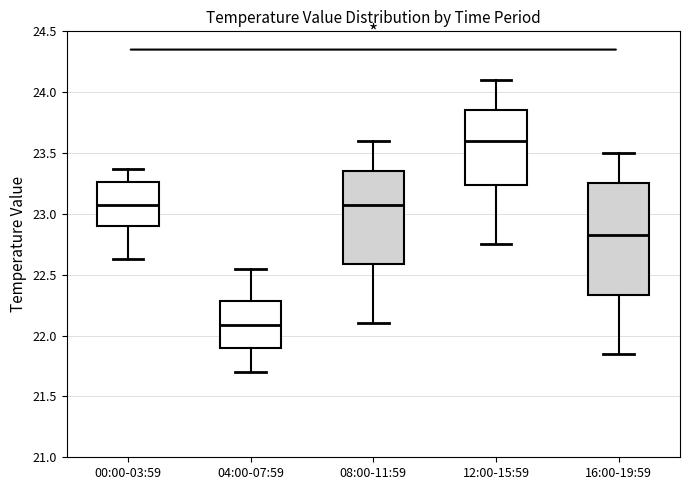

Reading left to right, transcribe this box plot: for each box, give where its median line is, the range the box spans, and where its two whiskers end, as read against the y-axis. The values are not printed on the chart, so give them approximately, as read against the axis.

00:00-03:59: median 23.10, box 22.90 to 23.25, whiskers 22.65 to 23.35
04:00-07:59: median 22.10, box 21.90 to 22.30, whiskers 21.70 to 22.55
08:00-11:59: median 23.10, box 22.60 to 23.35, whiskers 22.10 to 23.60
12:00-15:59: median 23.60, box 23.25 to 23.85, whiskers 22.75 to 24.10
16:00-19:59: median 22.85, box 22.35 to 23.25, whiskers 21.85 to 23.50